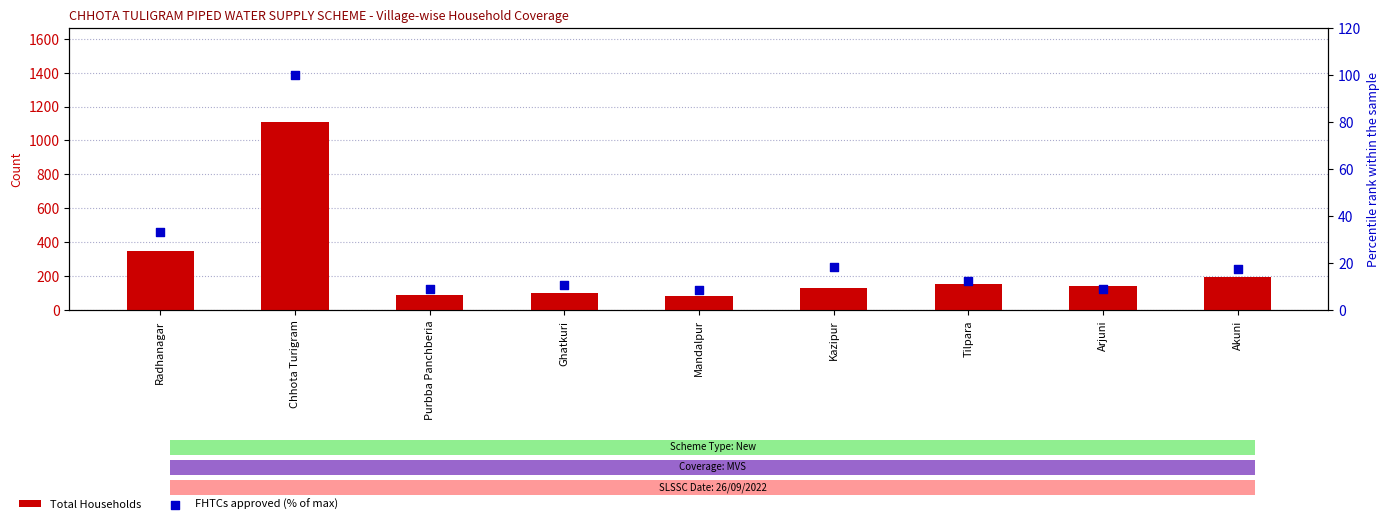

At which category is the sum across all series the highest?

Chhota Turigram